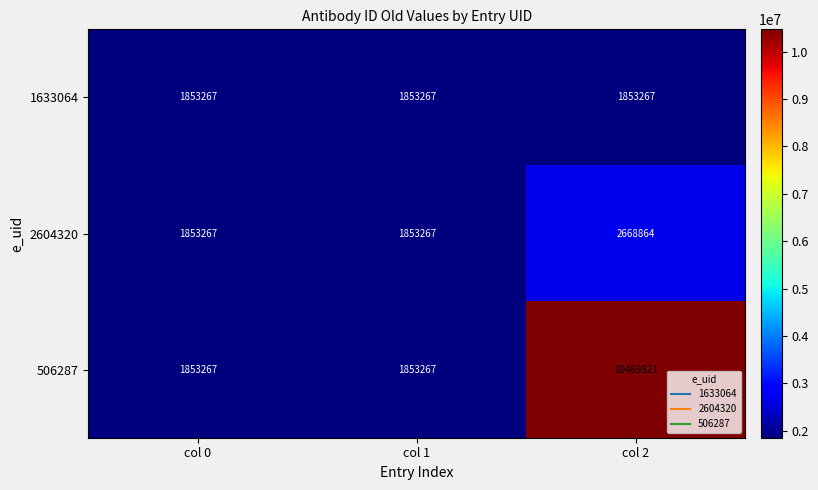

What is the approximate value of 1633064 at col 1?

1853267